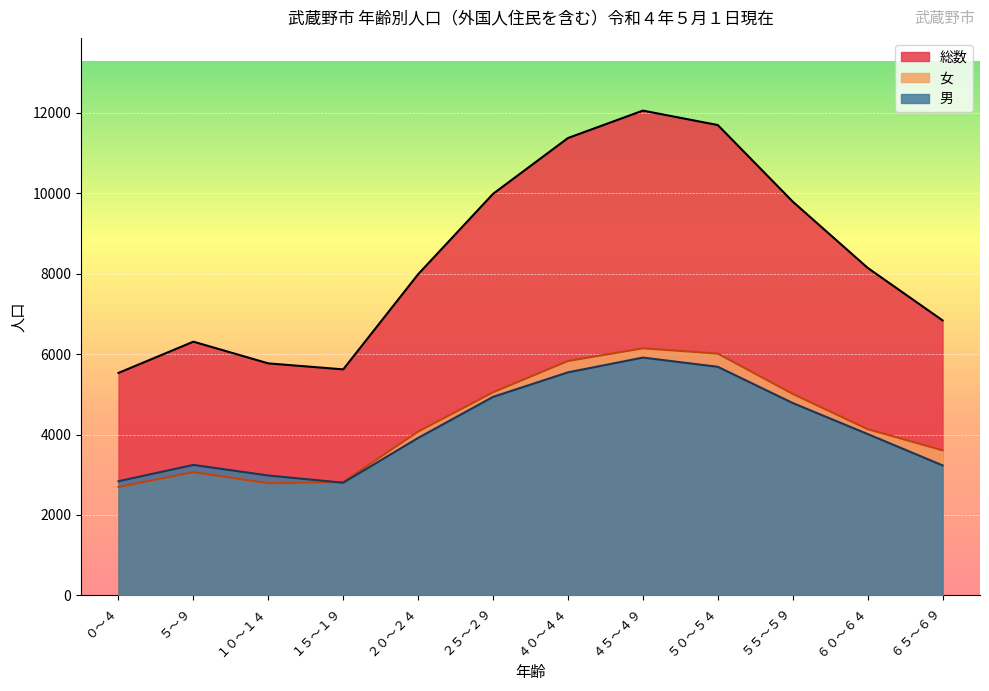

After their last crossing, which series has the higher values: 女 or 男?

女